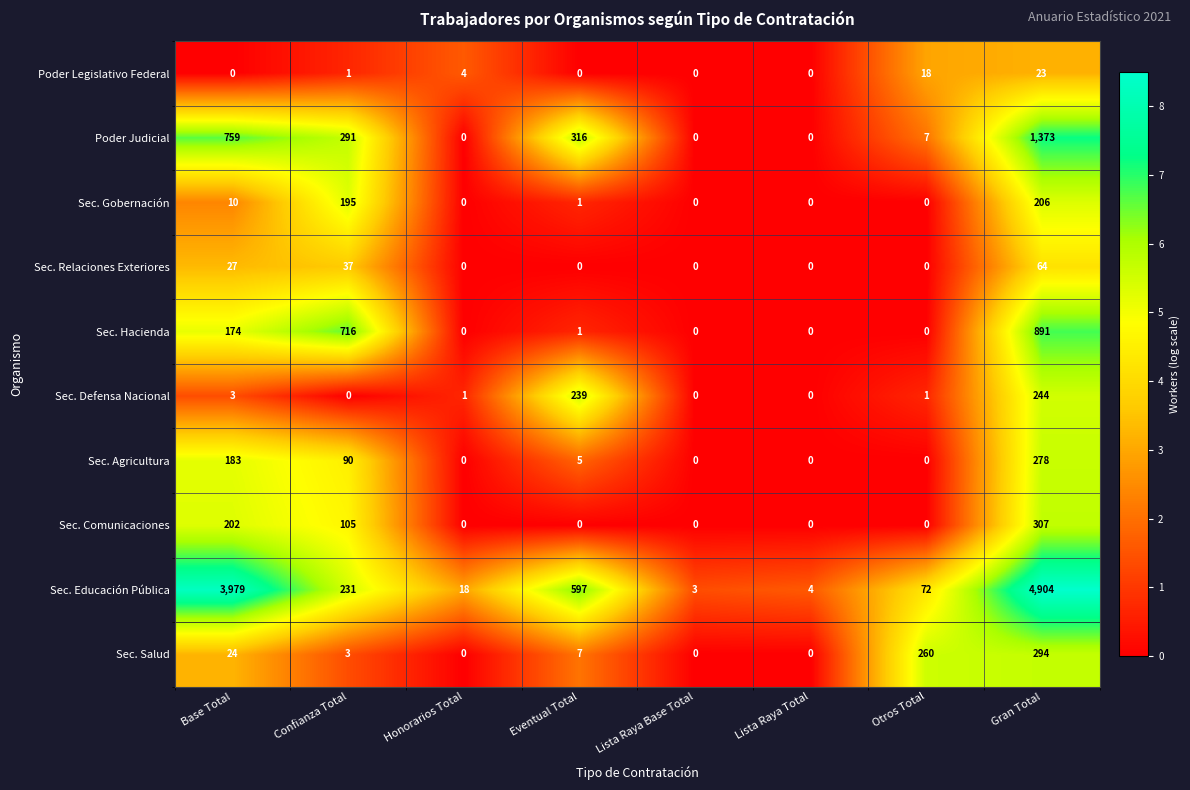

Which series has the largest total across all categories?

Sec. Educación Pública